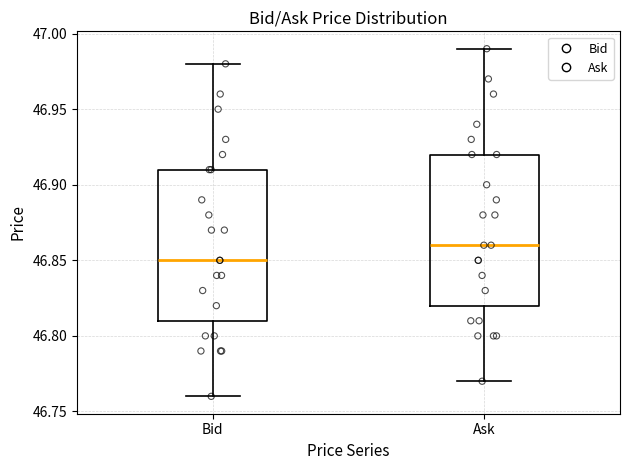

Reading left to right, transcribe this box plot: for each box, give where its median line is, the range the box spans, and where its two whiskers end, as read against the y-axis. The values are not printed on the chart, so give them approximately, as read against the axis.

Bid: median 46.85, box 46.81 to 46.91, whiskers 46.76 to 46.98
Ask: median 46.86, box 46.82 to 46.92, whiskers 46.77 to 46.99